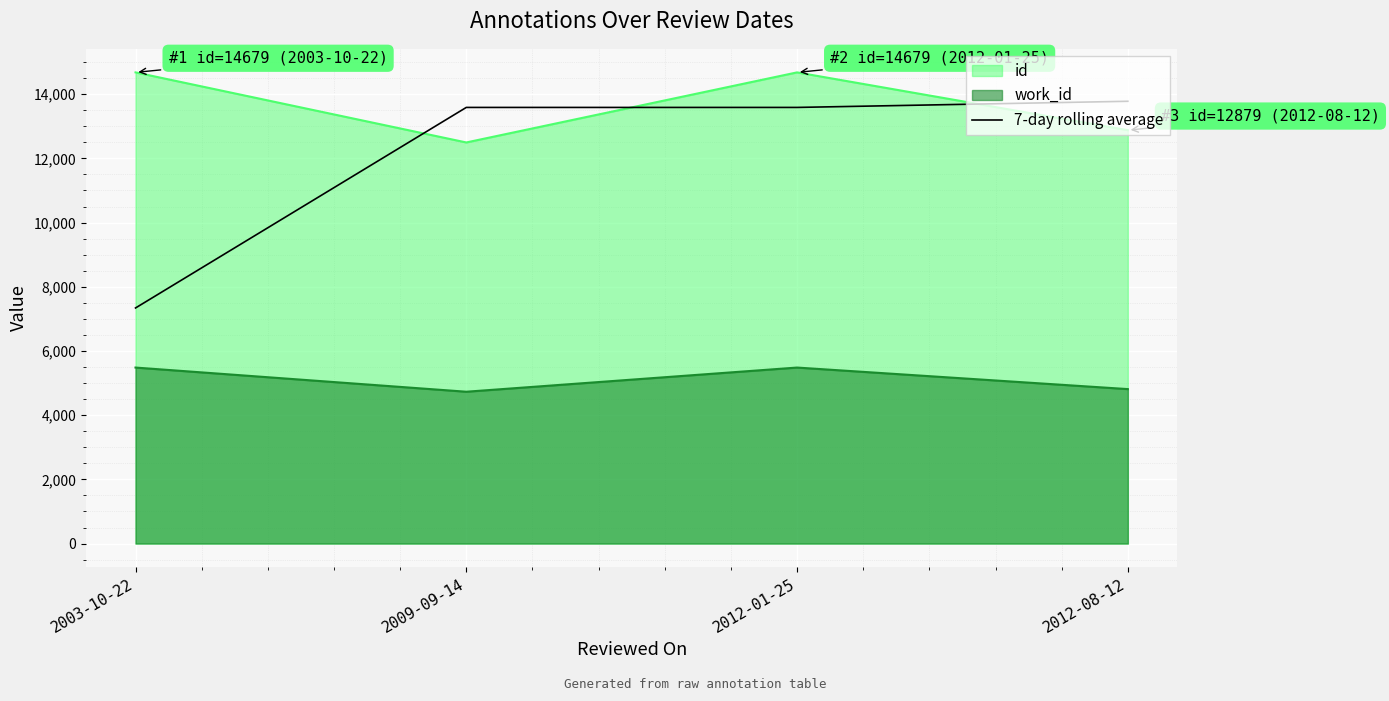

How many values exceed 13587?

3